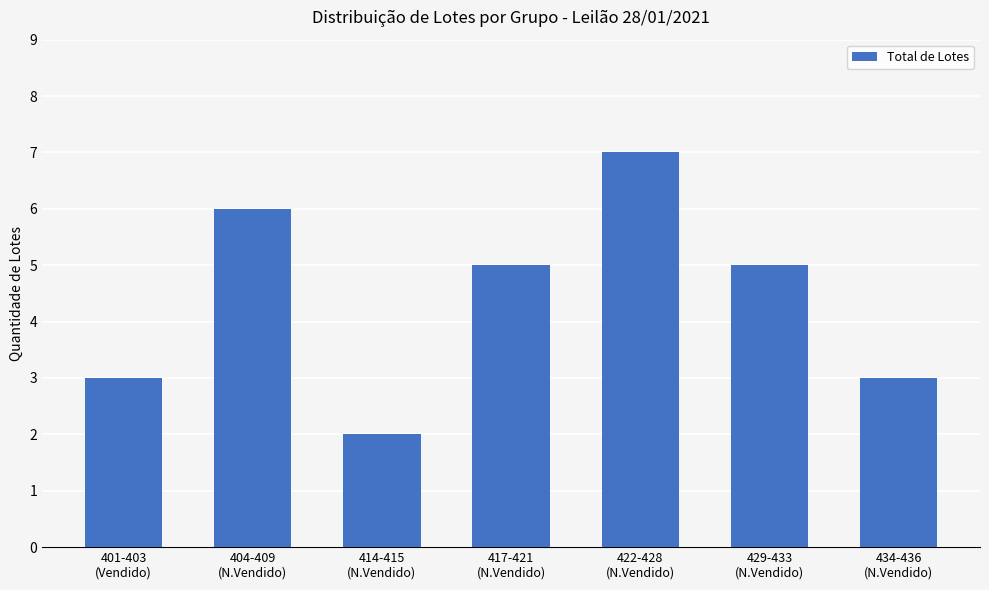

Does the chart contain any negative values?

No